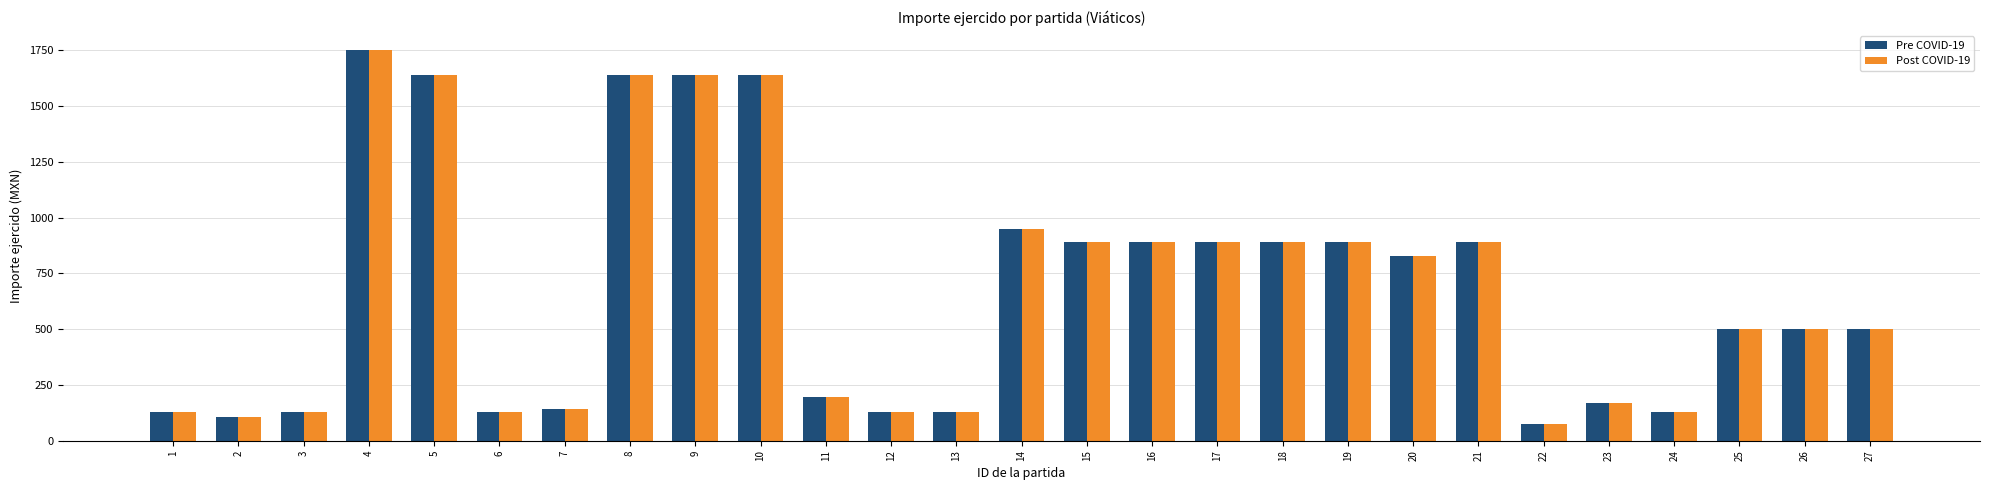

Reading right to left, extract all data points from this chart.

Pre COVID-19: 27=500	26=500	25=500	24=130	23=168	22=76	21=890	20=830	19=890	18=890	17=890	16=890	15=890	14=950	13=130	12=130	11=196	10=1640	9=1640	8=1640	7=140	6=130	5=1640	4=1750	3=130	2=106	1=130
Post COVID-19: 27=500	26=500	25=500	24=130	23=168	22=76	21=890	20=830	19=890	18=890	17=890	16=890	15=890	14=950	13=130	12=130	11=196	10=1640	9=1640	8=1640	7=140	6=130	5=1640	4=1750	3=130	2=106	1=130